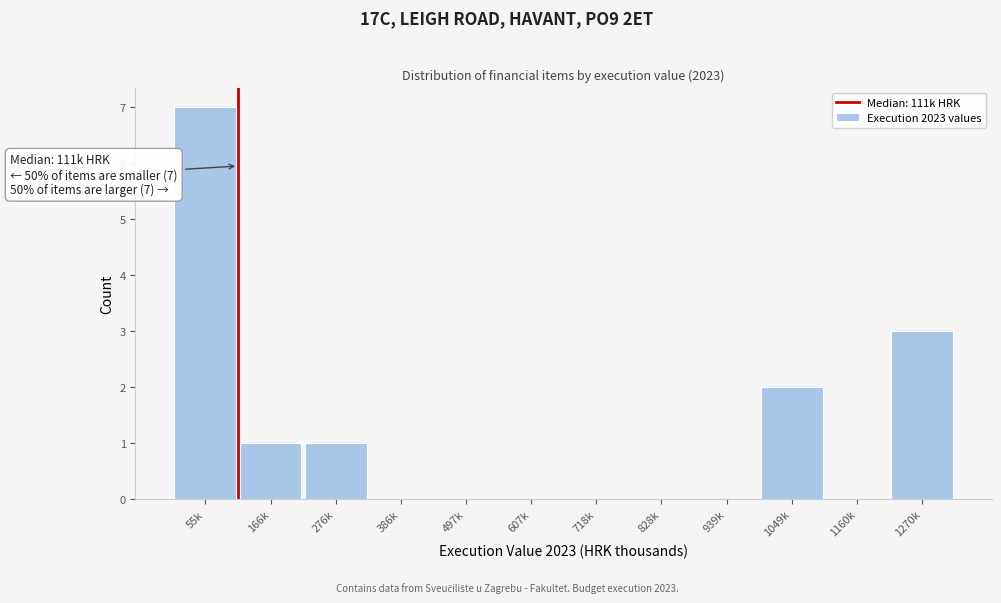

Reading right to left, what are all the values shown in this chart?

1270k=3	1160k=0	1049k=2	939k=0	828k=0	718k=0	607k=0	497k=0	386k=0	276k=1	166k=1	55k=7